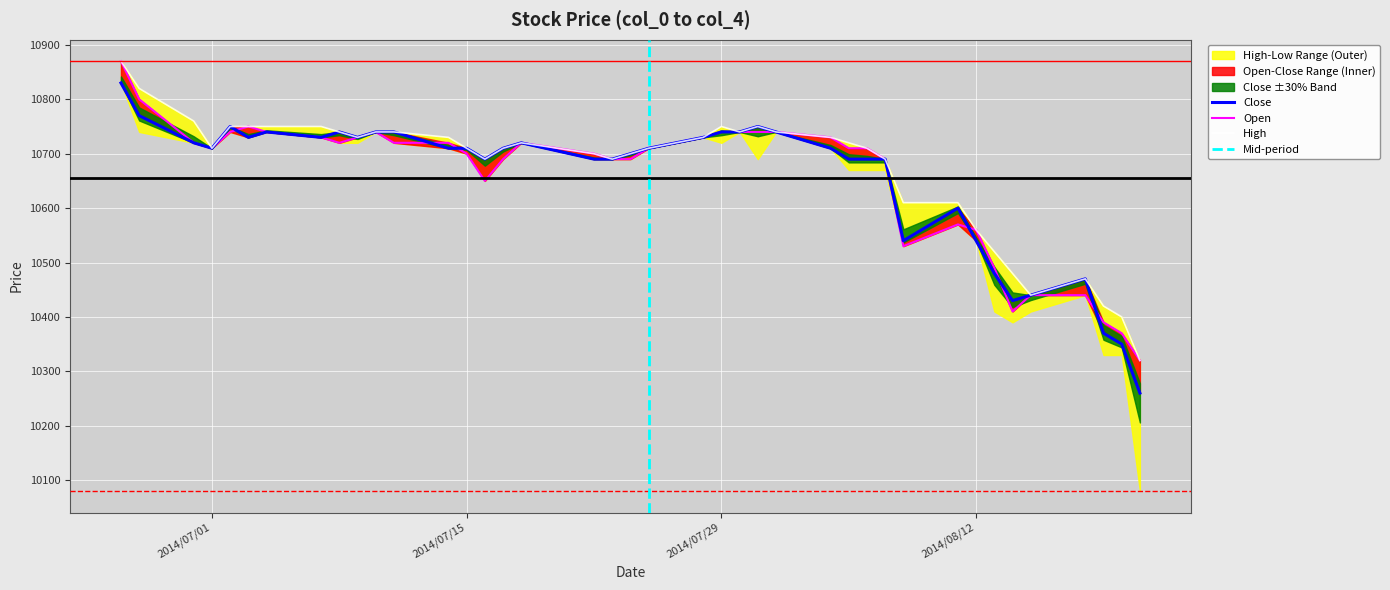

Is it true that Low equals 10690 at 2014/07/16?

True